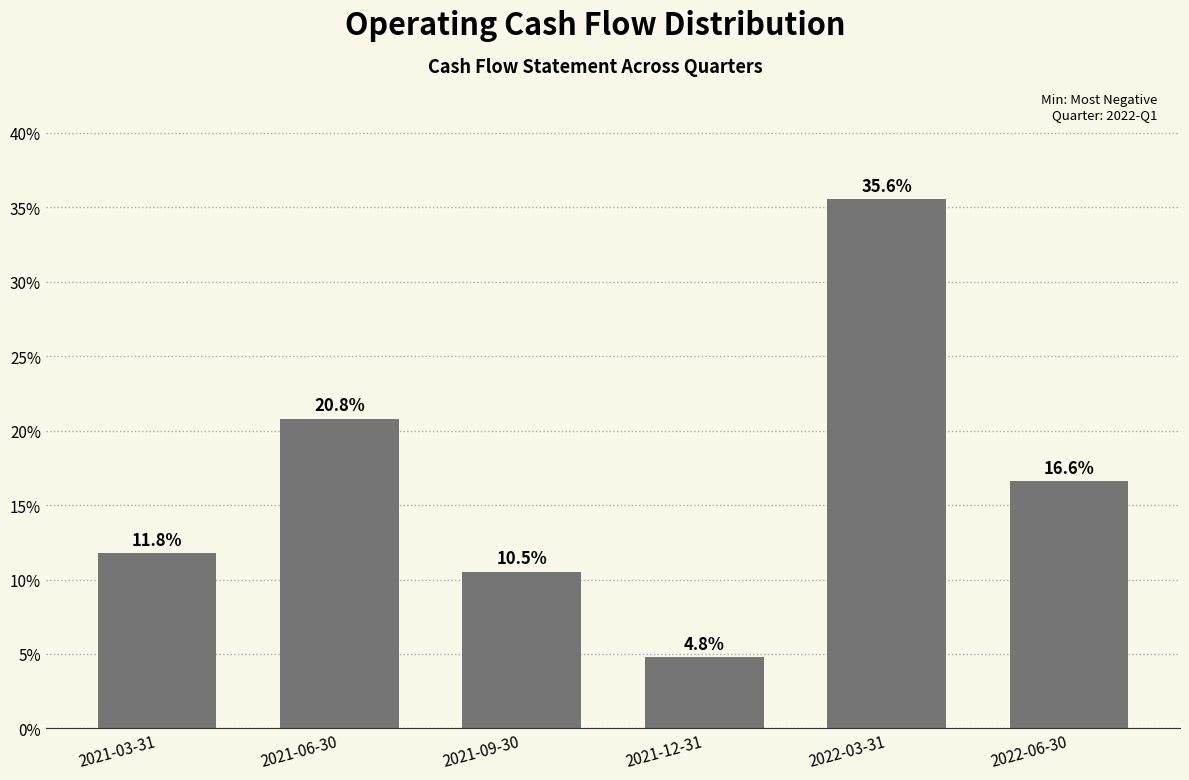

Reading left to right, transcribe all the data shown in this chart.

2021-03-31=11.8	2021-06-30=20.8	2021-09-30=10.5	2021-12-31=4.8	2022-03-31=35.6	2022-06-30=16.6